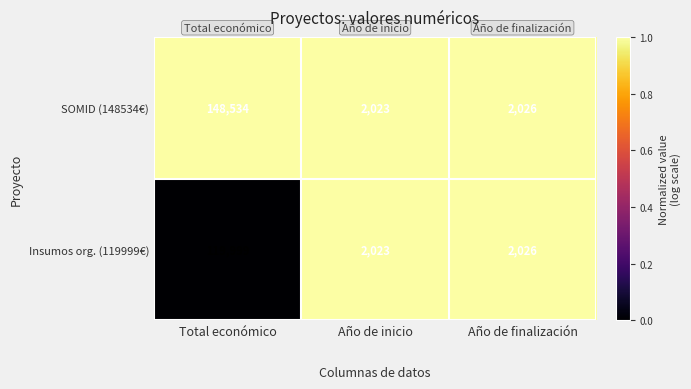

What is the sum of all SOMID (148534€) values?

152583